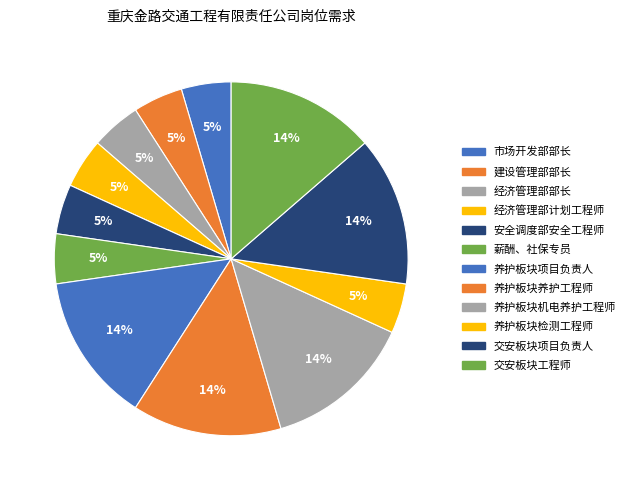

How many slices are in this pie chart?

12